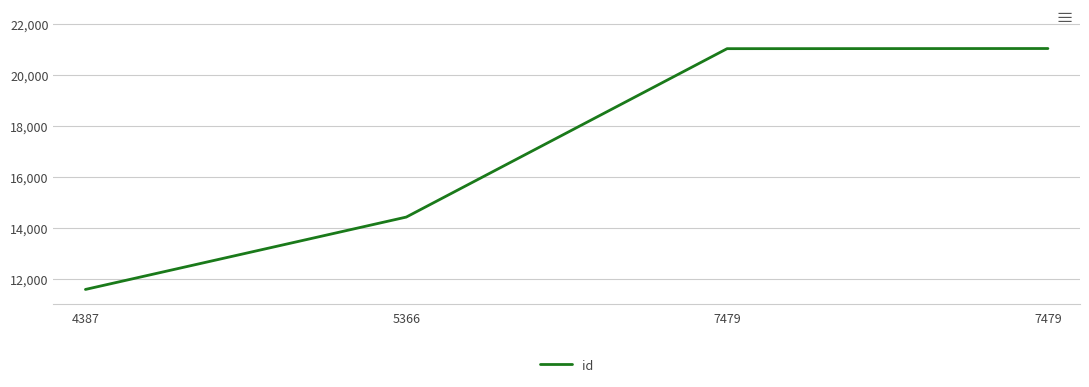

What is the value of the 1st point from the left?

11581